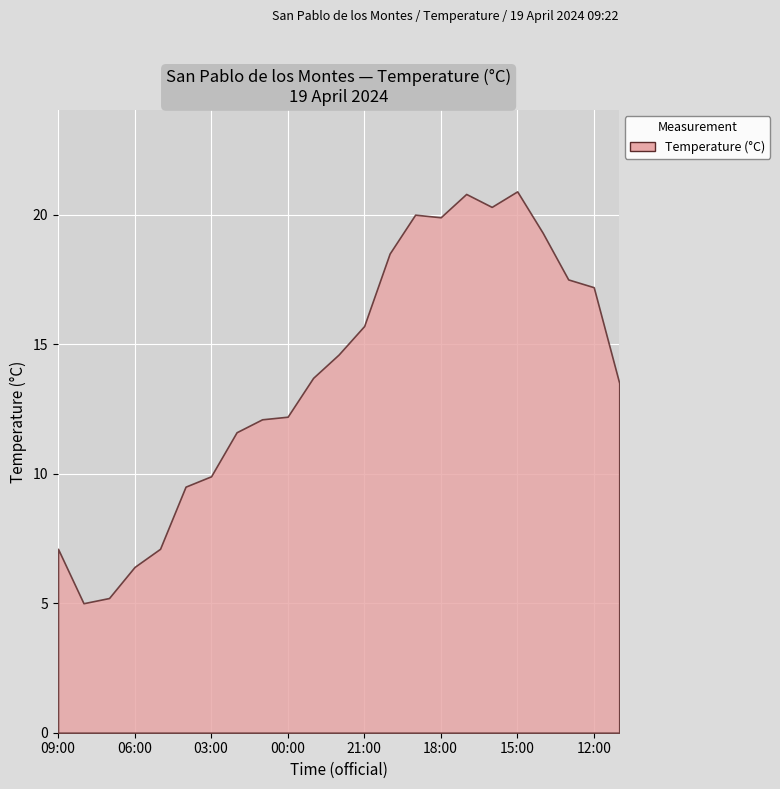

What is the minimum value shown in the chart?

5.0